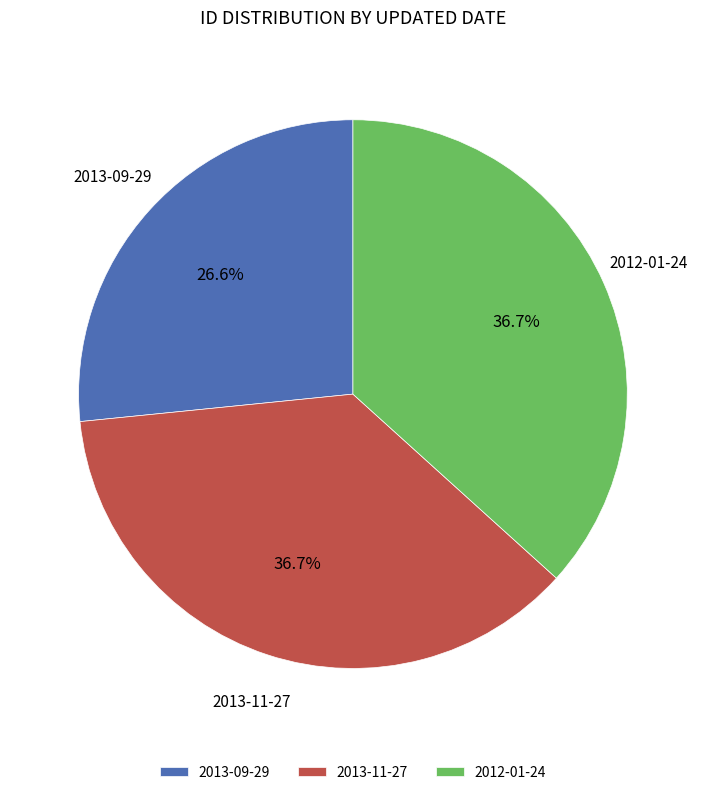

Is it true that 2013-09-29 is 39% of the pie?

False